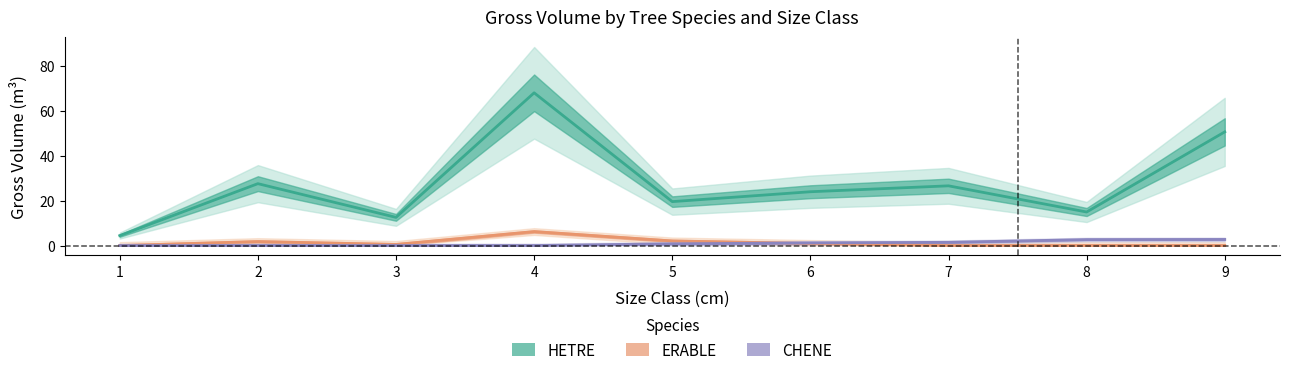

Where does the HETRE series first go above 23?

2